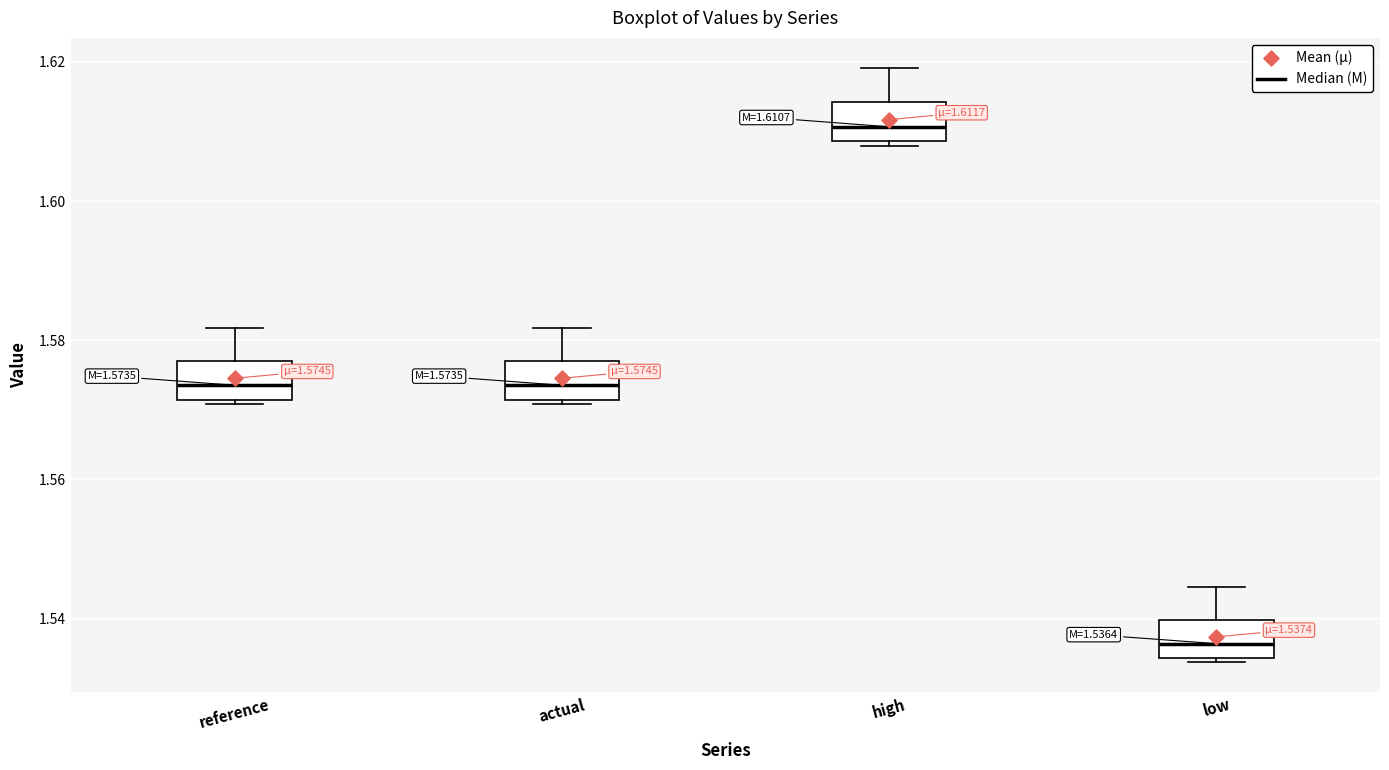

Which box has the highest median line?

high